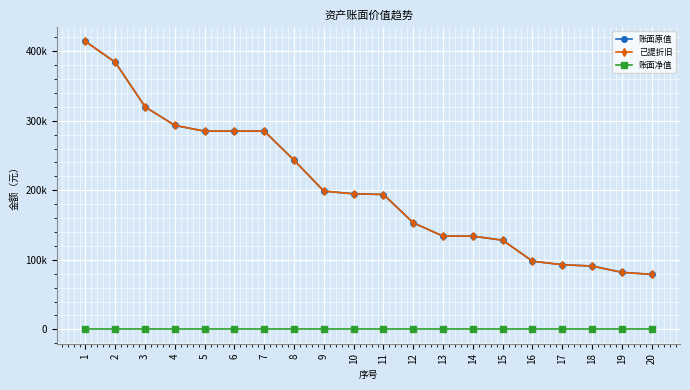

What are all the series names shown in the legend?

账面原值, 已提折旧, 账面净值